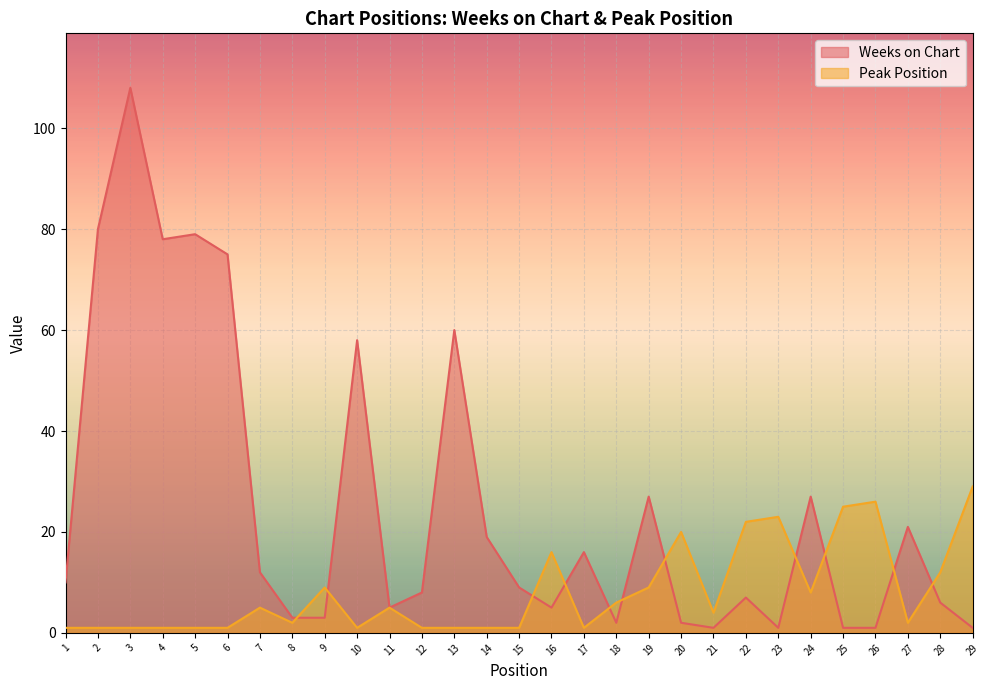

What is the difference between the maximum and minimum values in the Peak Position series?

28